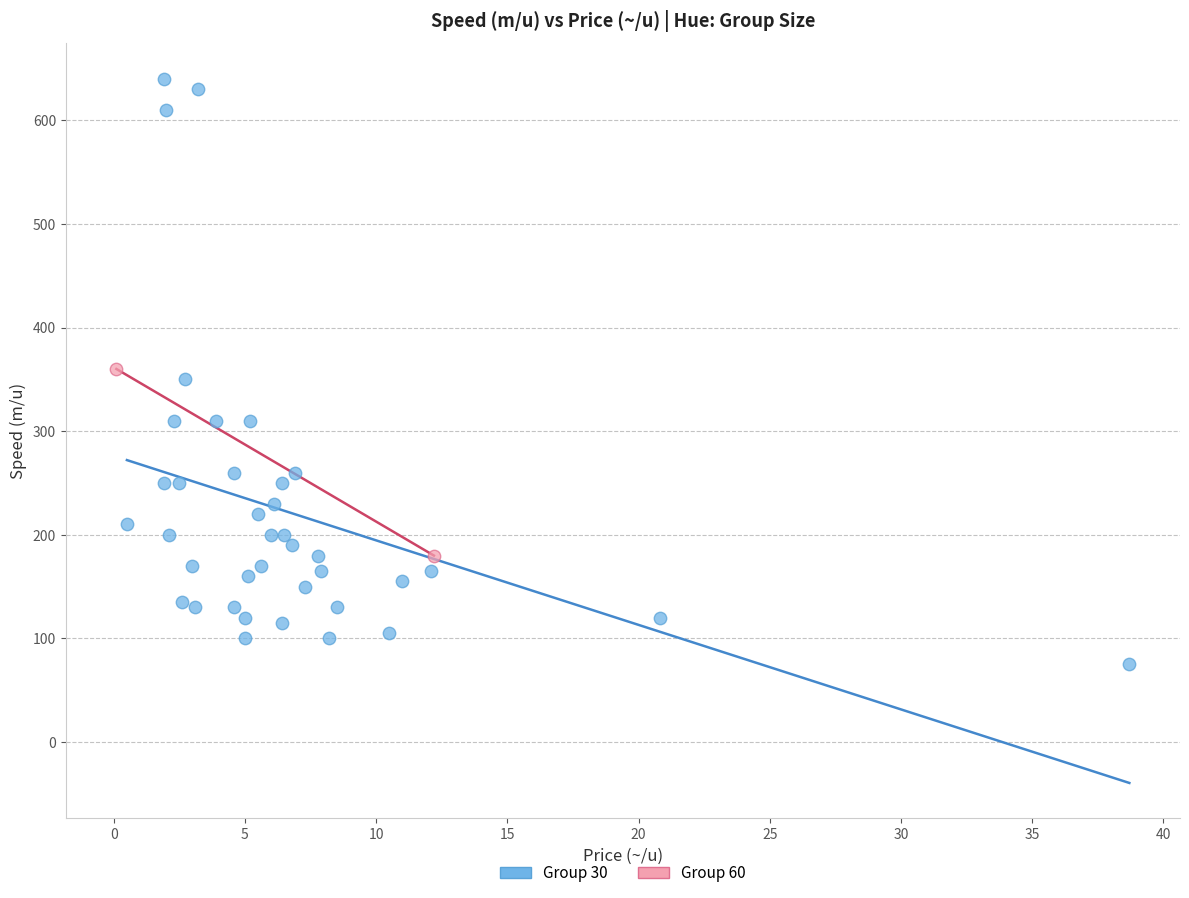

What are all the series names shown in the legend?

Group 30, Group 60